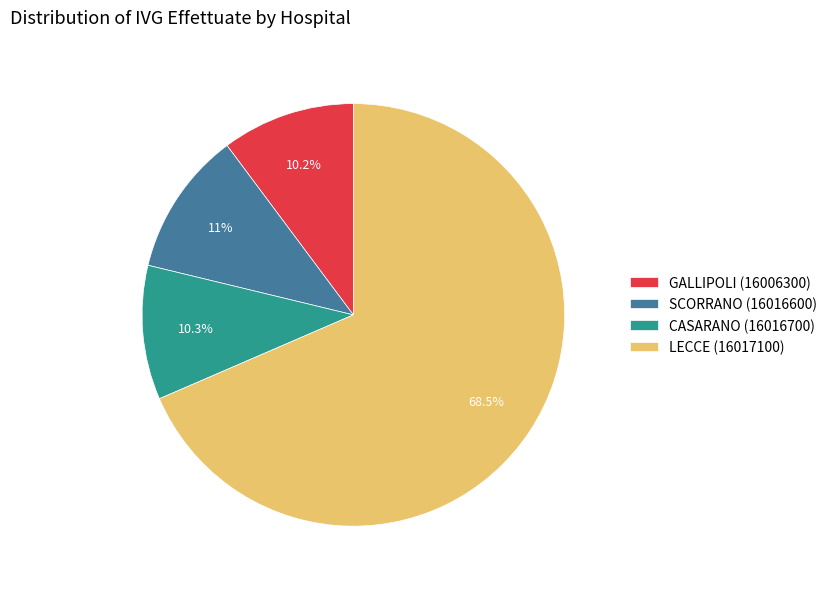

Is LECCE (16017100) the majority of the pie?

Yes